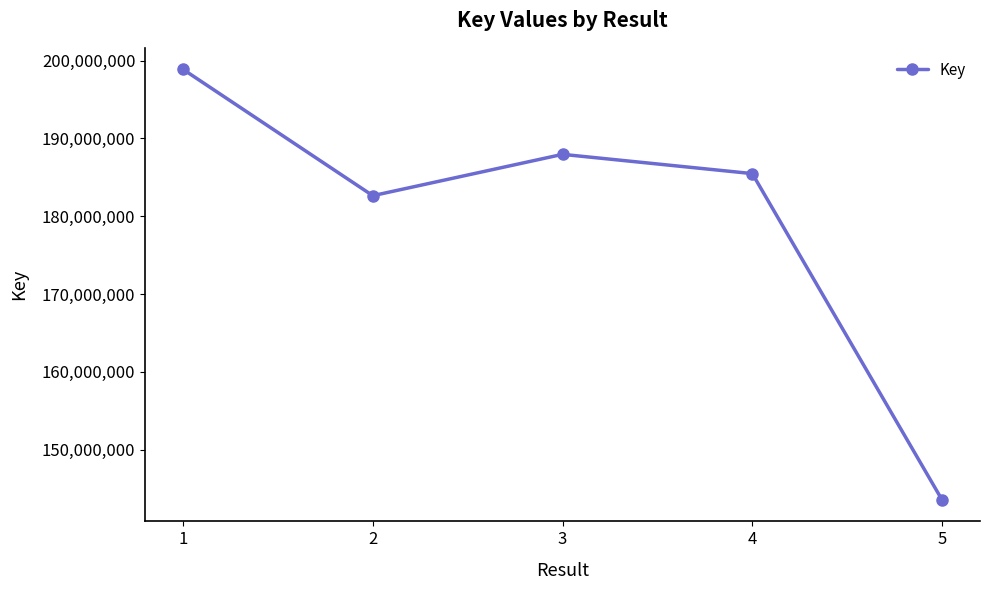

What is the difference between the maximum and second lowest values?

16229346